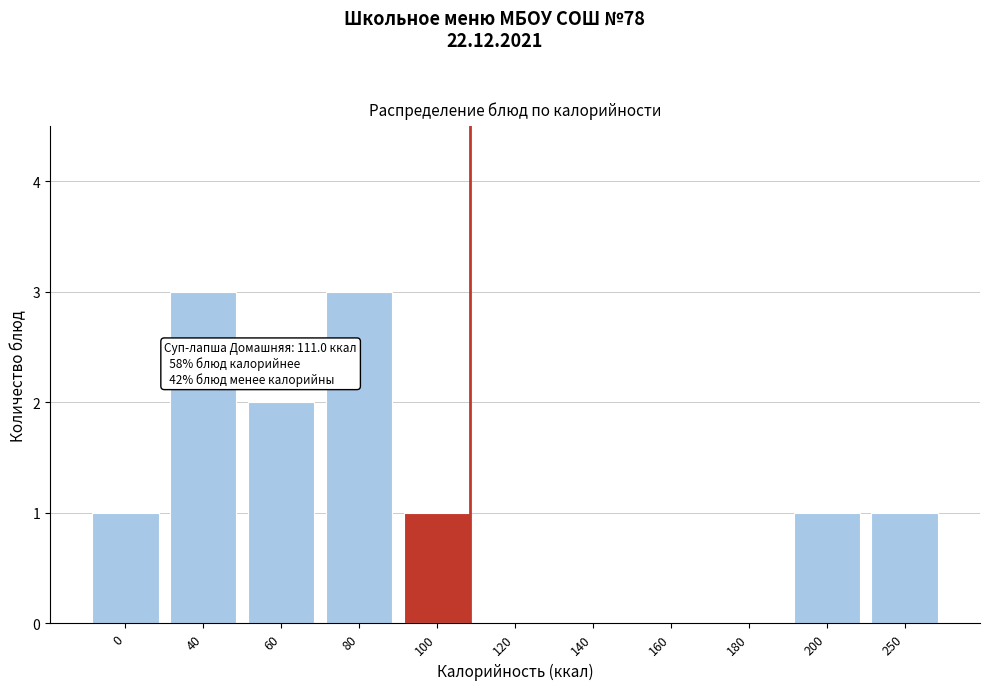

Reading left to right, what are all the values shown in this chart?

0=1	40=3	60=2	80=3	100=1	120=0	140=0	160=0	180=0	200=1	250=1